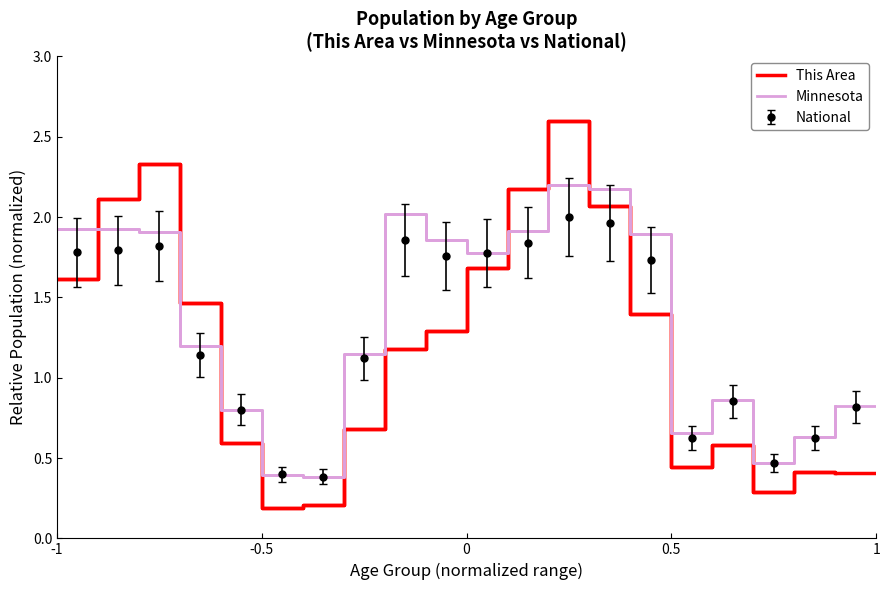

What is the difference between the second highest and second lowest values in the This Area series?

2.1